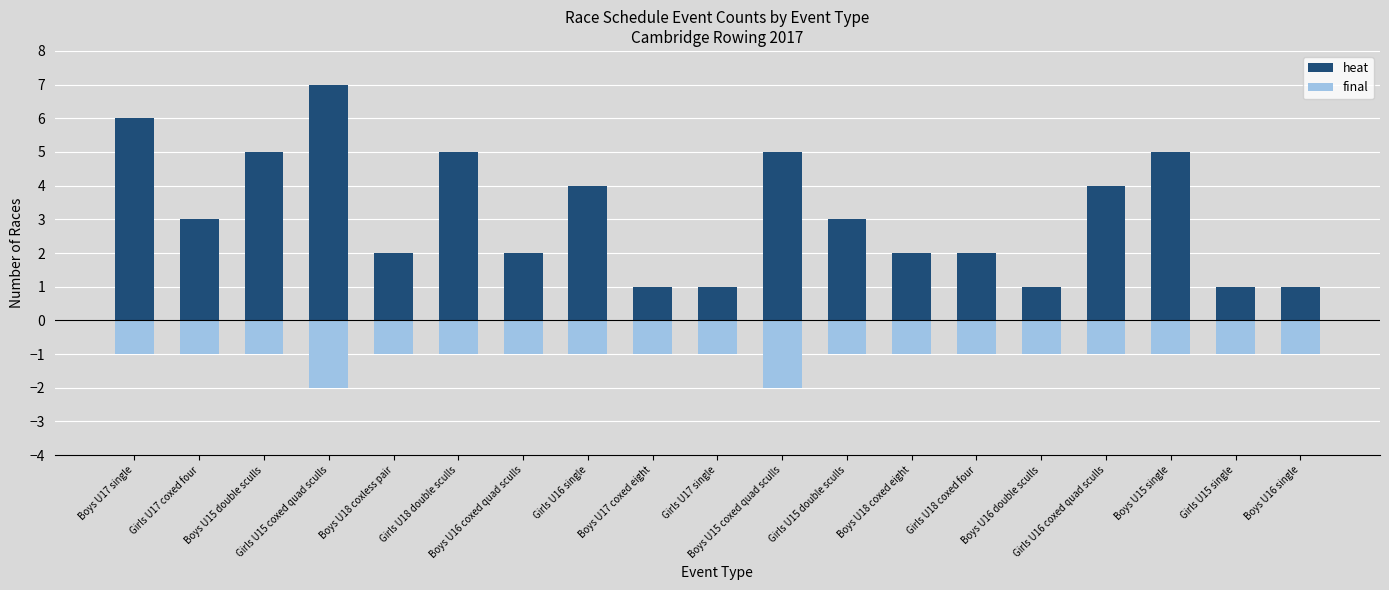

Reading left to right, what are all the values shown in this chart?

heat: 6	3	5	7	2	5	2	4	1	1	5	3	2	2	1	4	5	1	1
final: -1	-1	-1	-2	-1	-1	-1	-1	-1	-1	-2	-1	-1	-1	-1	-1	-1	-1	-1